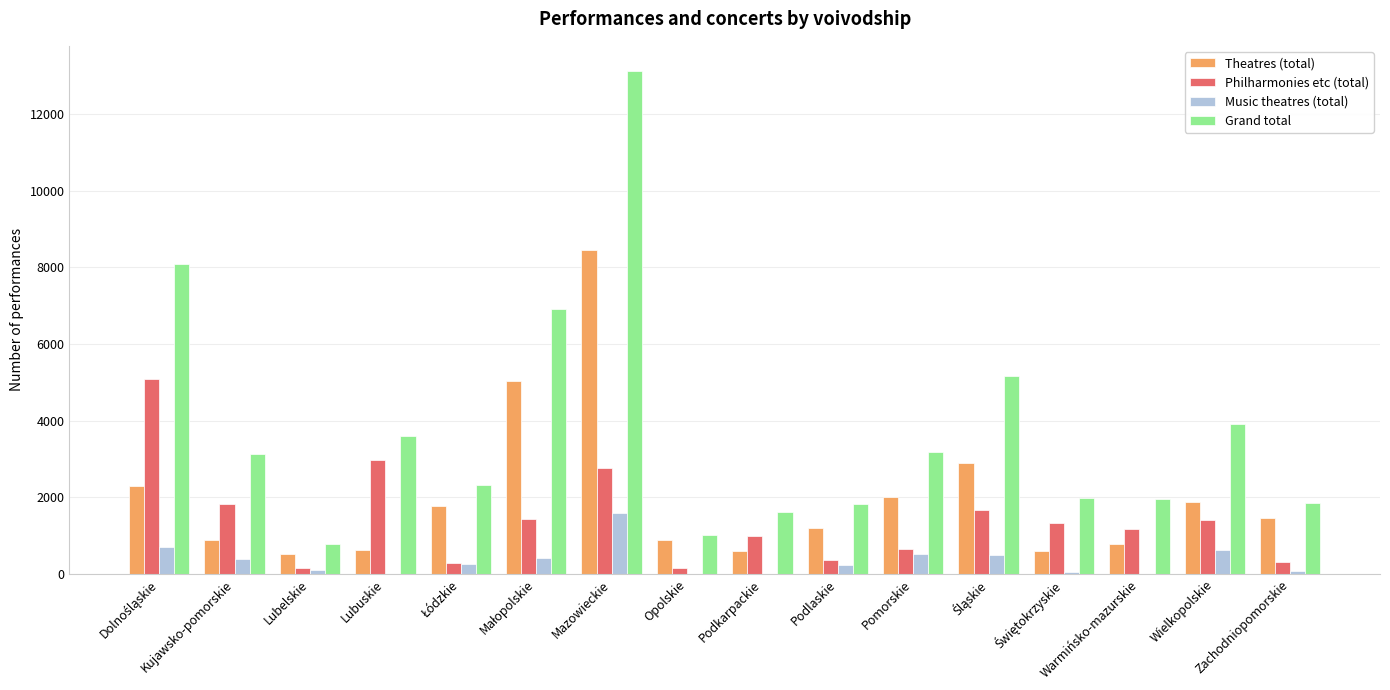

Is it true that Grand total equals 6374 at Lubuskie?

False